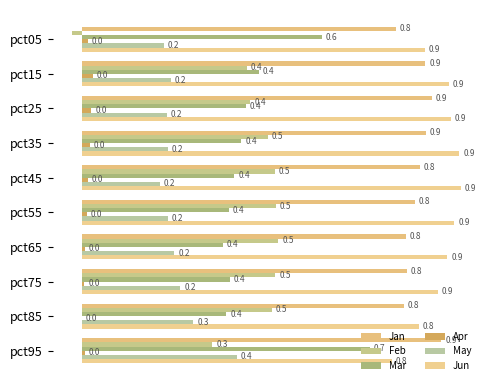

Reading left to right, extract all data points from this chart.

Jan: 0.8	0.9	0.9	0.9	0.8	0.8	0.8	0.8	0.8	0.9
Feb: -0.0	0.4	0.4	0.5	0.5	0.5	0.5	0.5	0.5	0.3
Mar: 0.6	0.4	0.4	0.4	0.4	0.4	0.4	0.4	0.4	0.7
Apr: 0.0	0.0	0.0	0.0	0.0	0.0	0.0	0.0	0.0	0.0
May: 0.2	0.2	0.2	0.2	0.2	0.2	0.2	0.2	0.3	0.4
Jun: 0.9	0.9	0.9	0.9	0.9	0.9	0.9	0.9	0.8	0.8